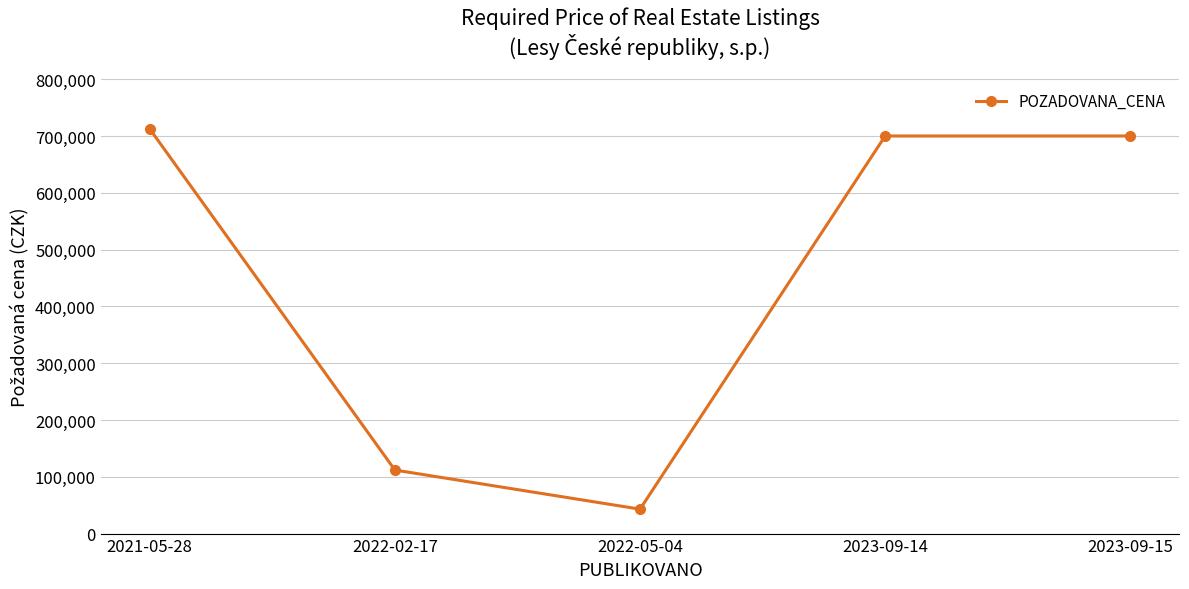

Where is the data nearest to the value 377715?

2022-02-17